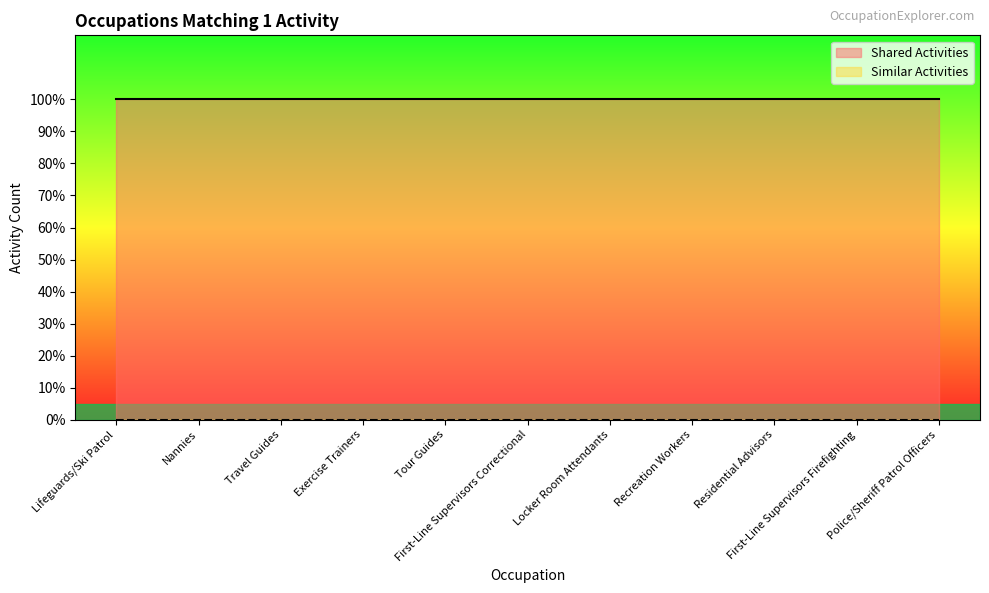

True or false: Similar Activities and Shared Activities intersect in this chart.

False